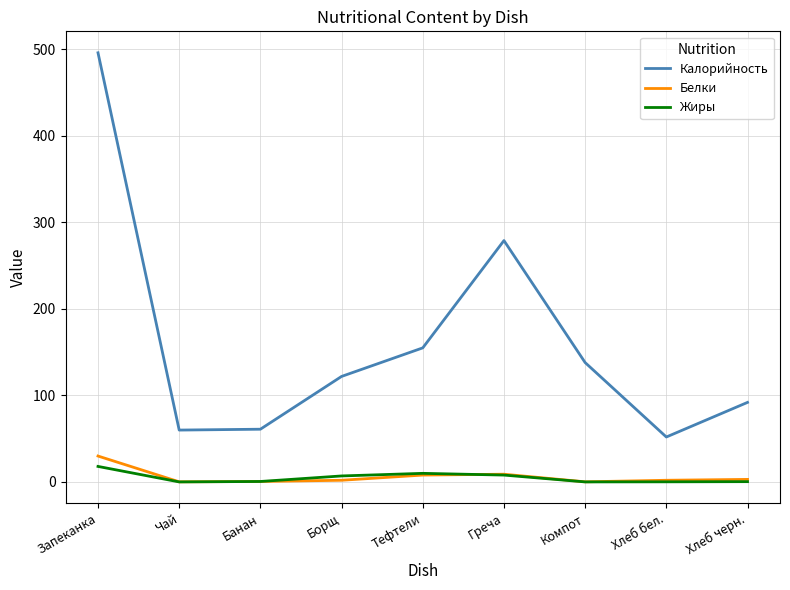

Which series has the largest total across all categories?

Калорийность